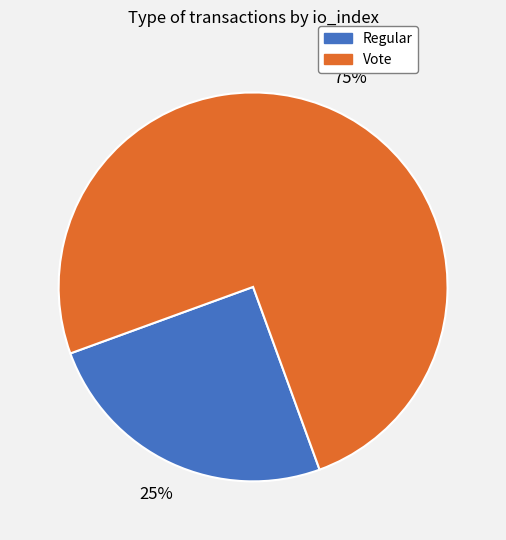

To the nearest percent, what is the combined percentage of Vote and Regular?

100%